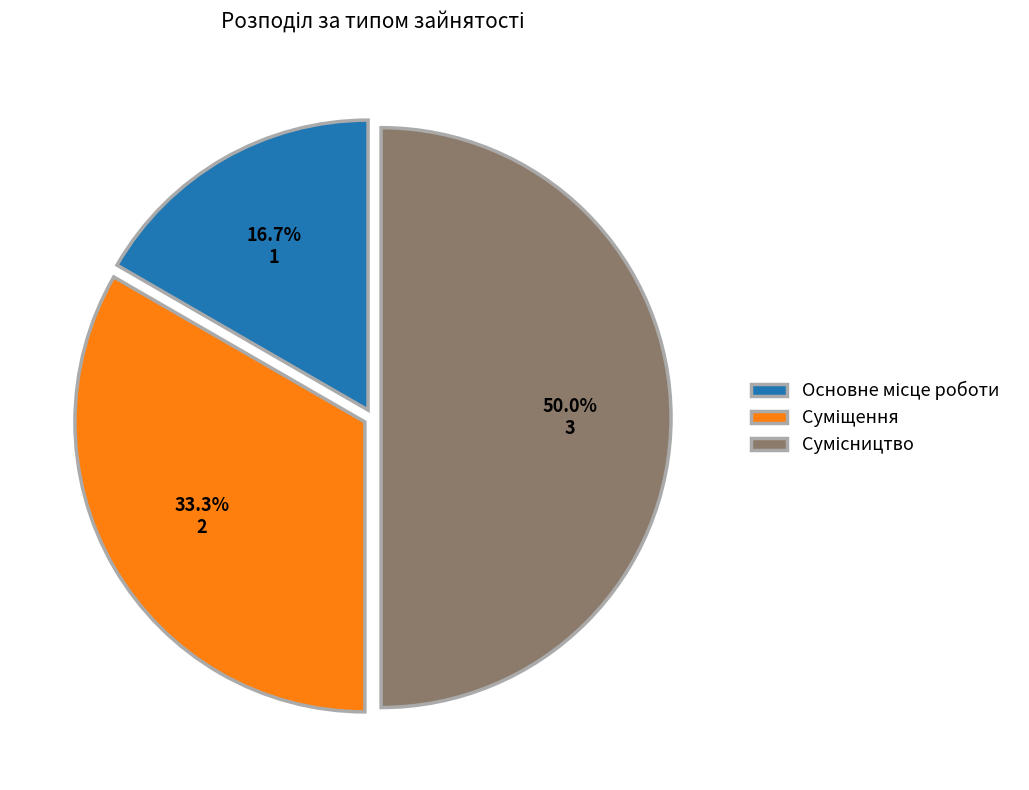

How many slices are in this pie chart?

3